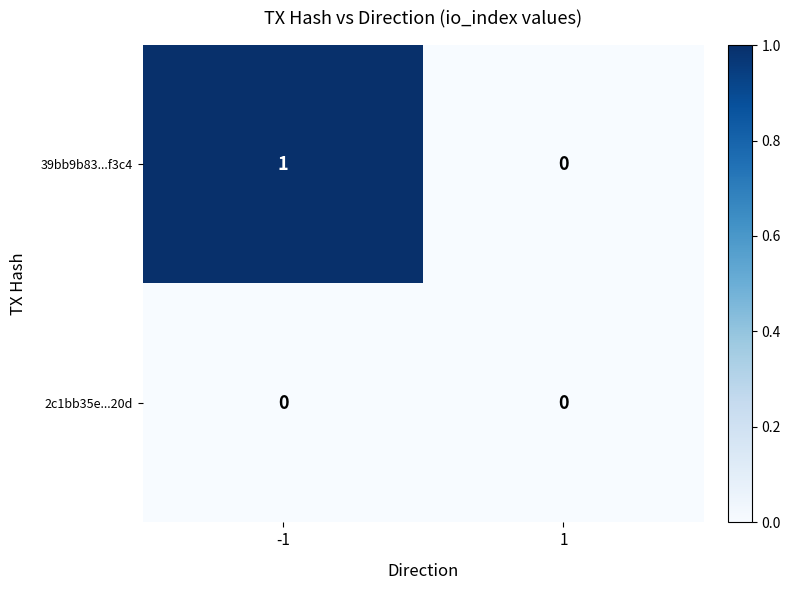

Is it true that 2c1bb35e...20d equals 0 at 1?

True